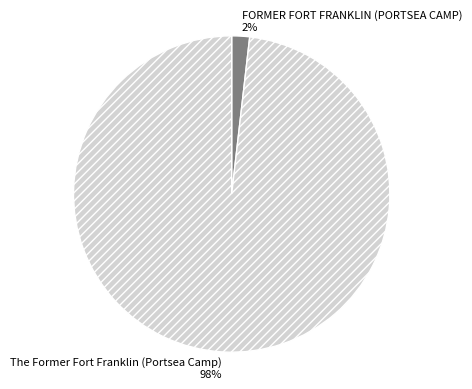

What is the largest slice in the pie chart?

The Former Fort Franklin (Portsea Camp)